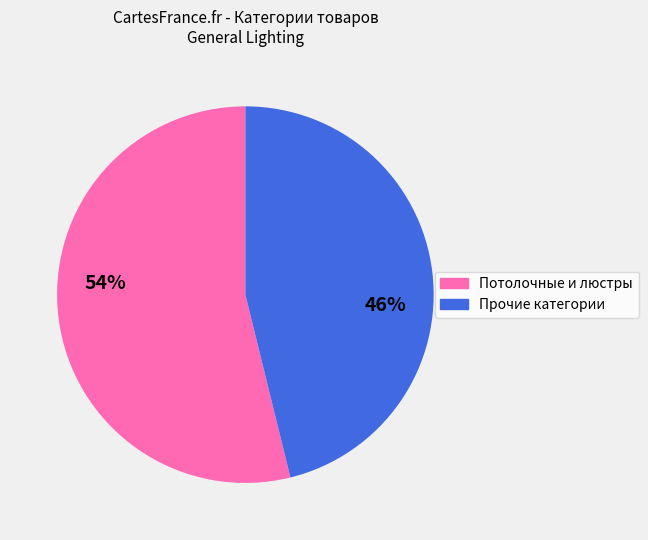

To the nearest percent, what is the average slice percentage?

50%